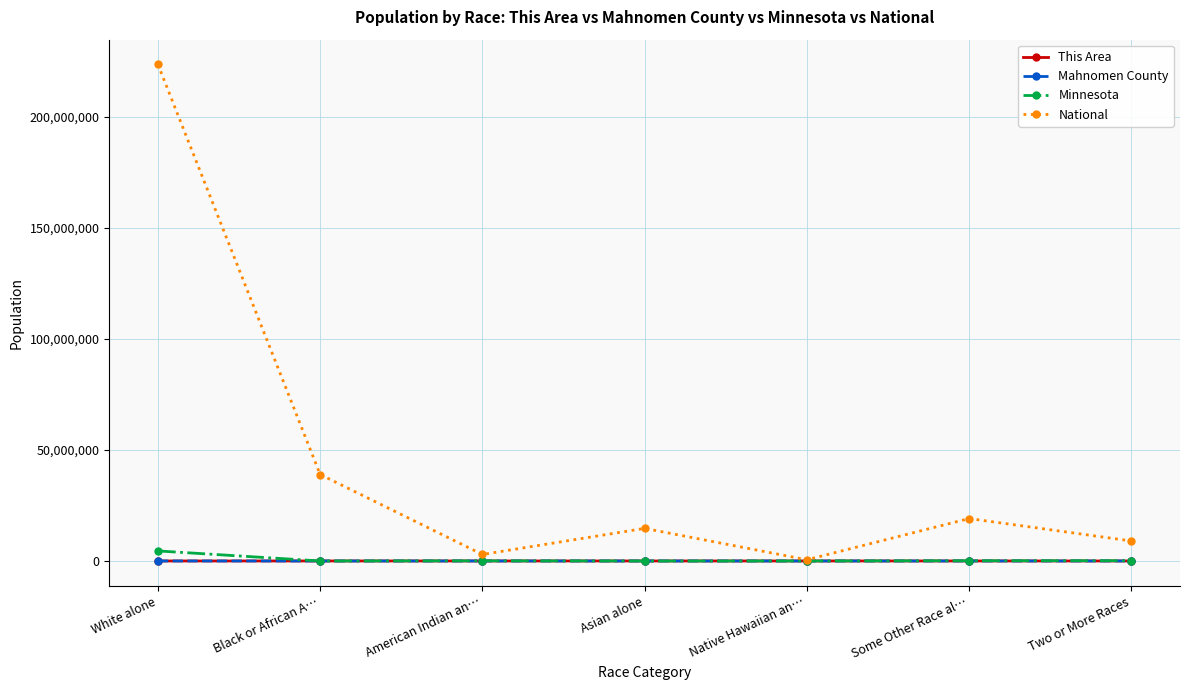

What is the label of the 3rd point from the right?

Native Hawaiian an…